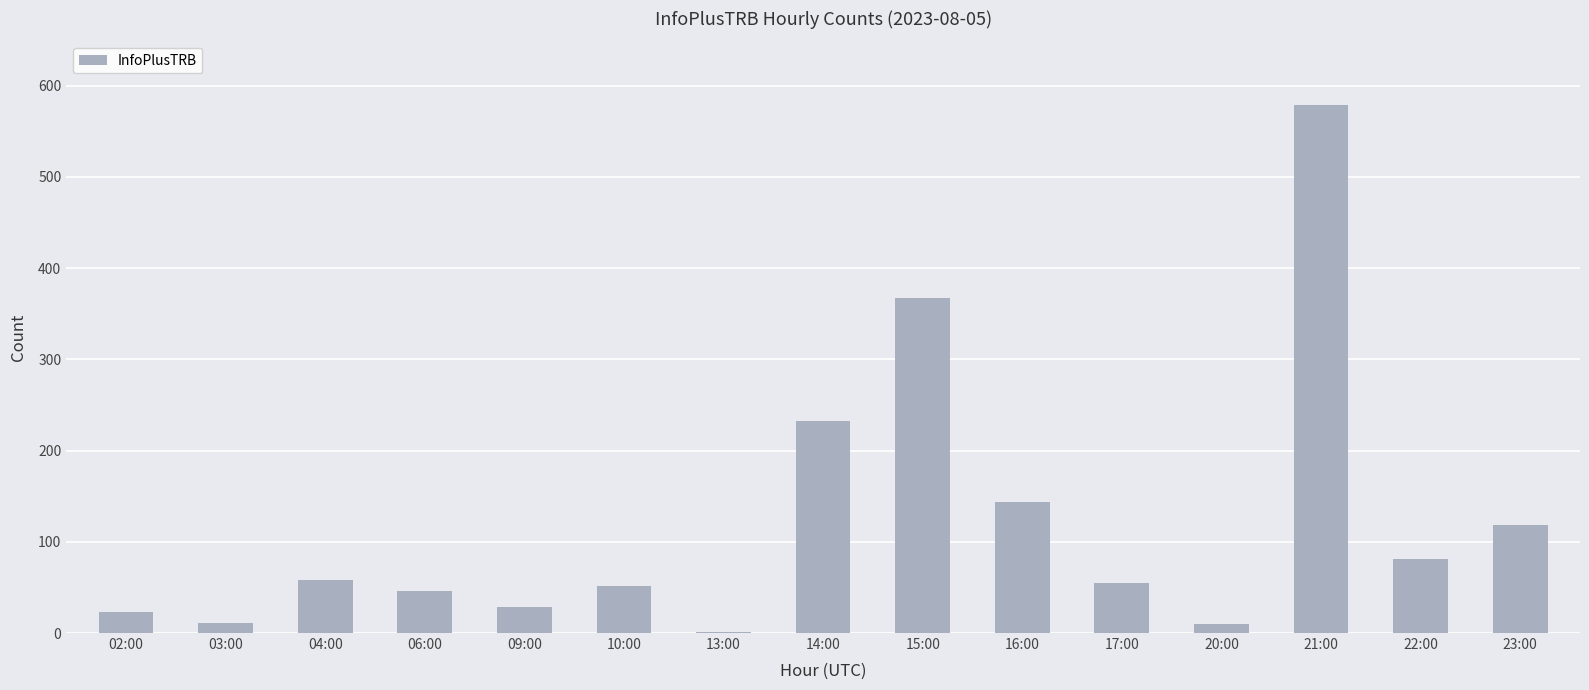

What is the average value?

120